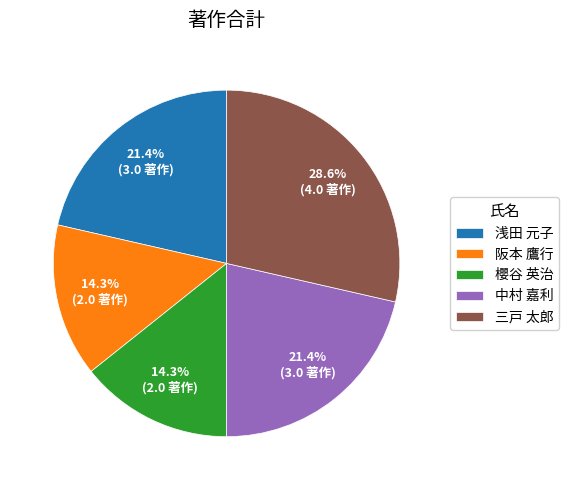

Which category has the biggest portion of the pie?

三戸 太郎